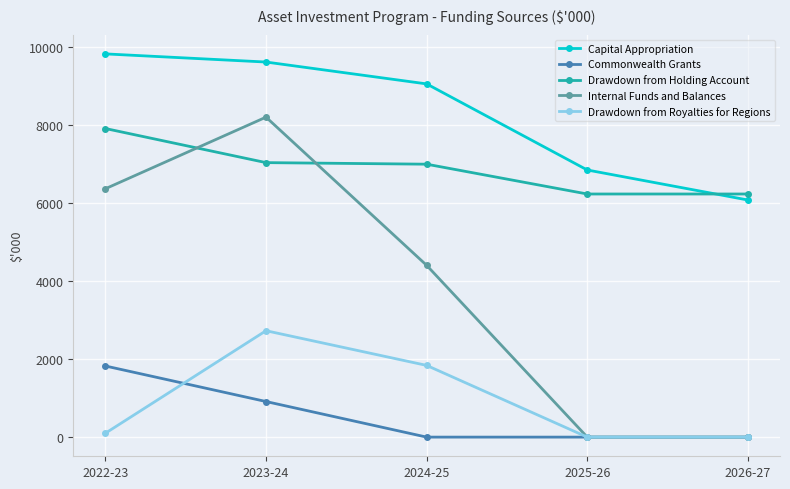

Which series changed the most between 2025-26 and 2026-27?

Capital Appropriation